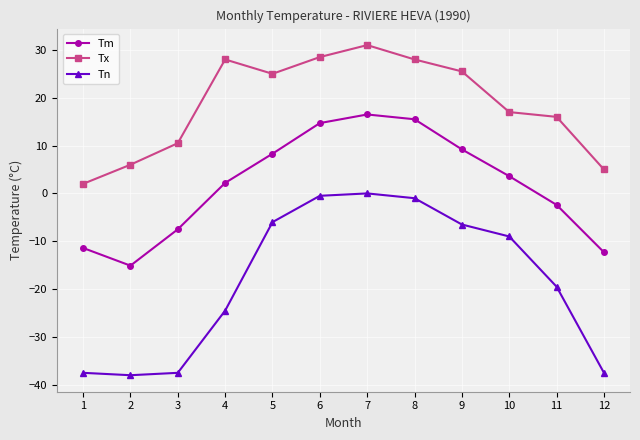

How many data points in Tm are less than 3?

6